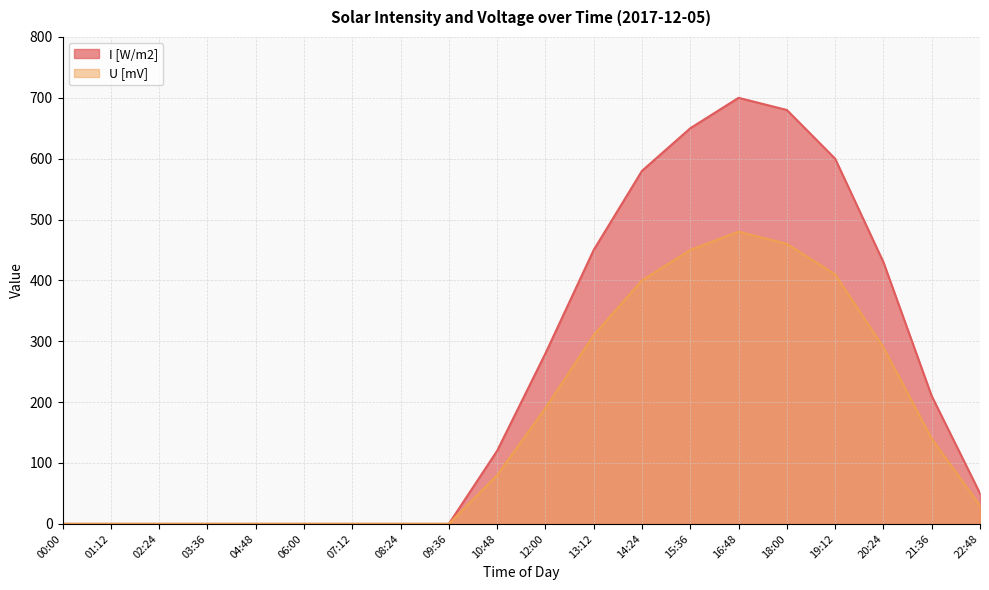

True or false: I [W/m2] has more than 2 points higher than both neighbors.

False